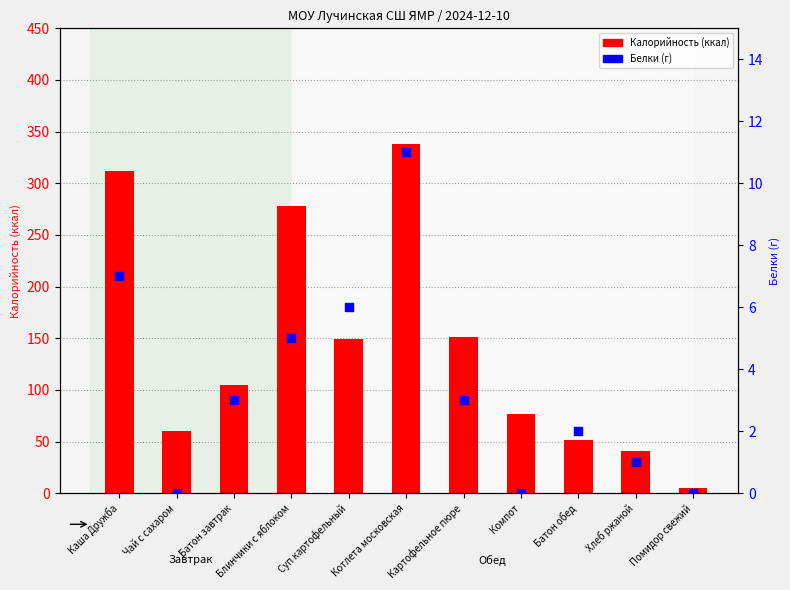

Which series has the largest Y range (max minus min)?

Калорийность